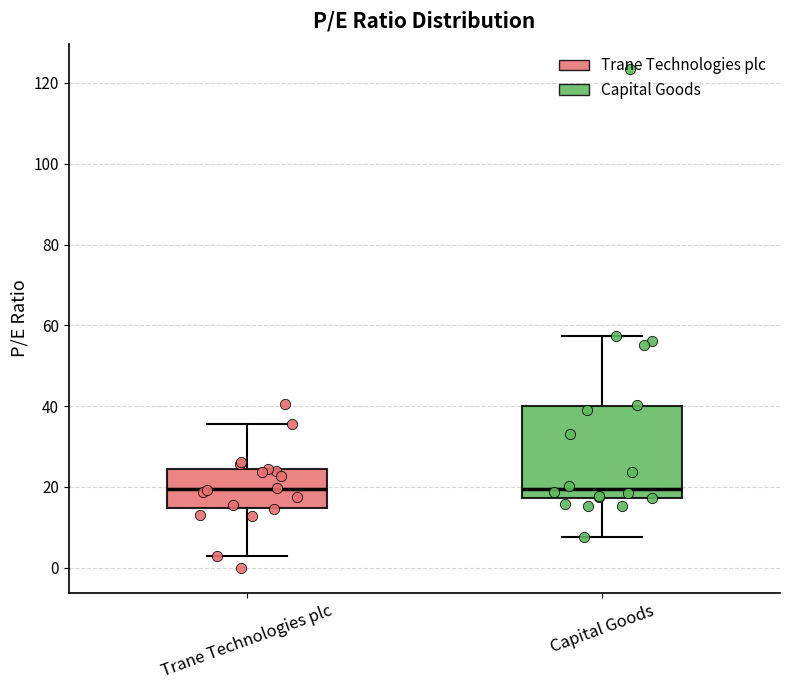

Which box is the tallest, from its lower edge to its upper edge?

Capital Goods